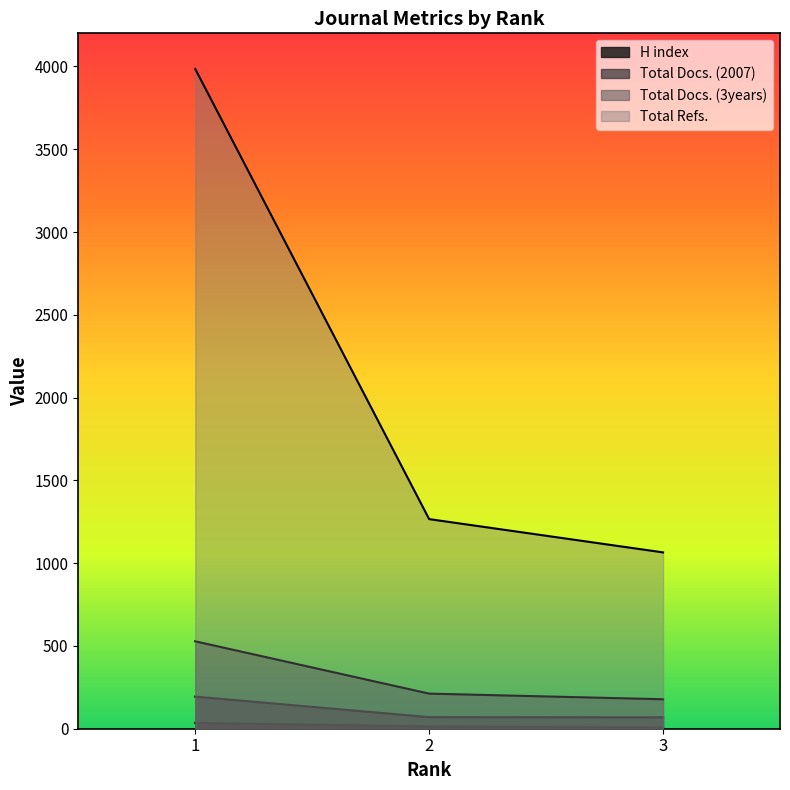

Which has a higher value, 1 or 3?

1